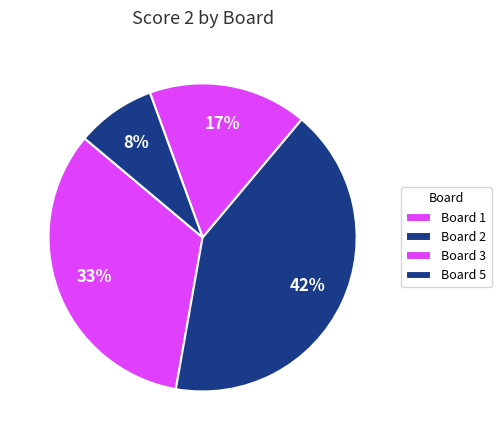

What is the largest slice in the pie chart?

Board 2